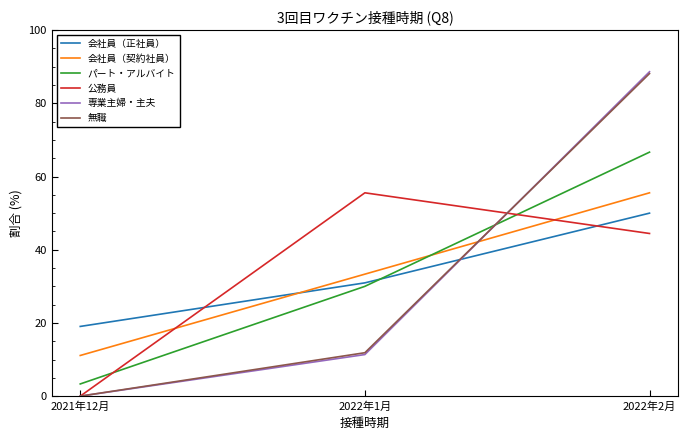

Which series changed the most between 2022年1月 and 2022年2月?

専業主婦・主夫